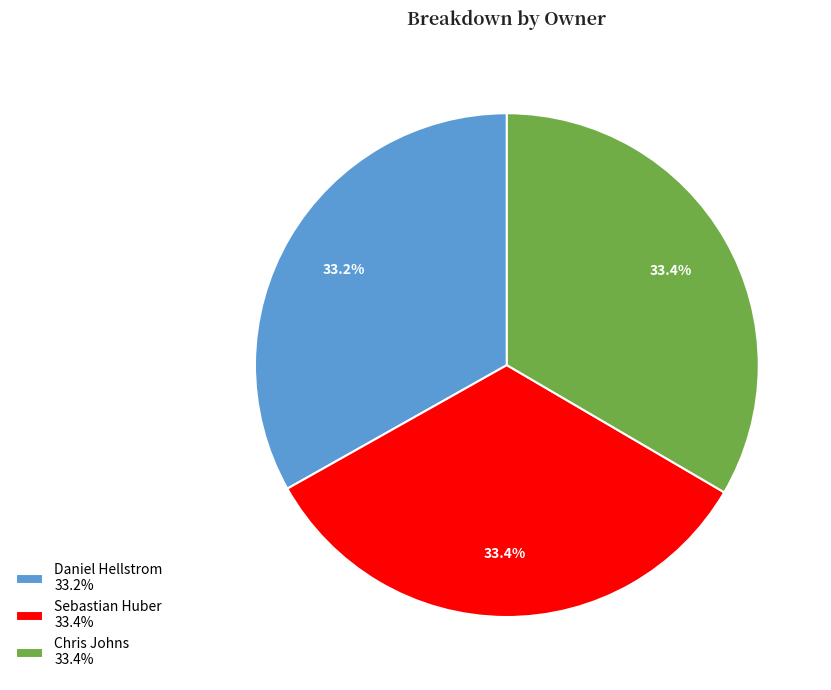

Combined, what portion of the pie is Chris Johns 33.4% and Daniel Hellstrom 33.2%?

66.6%